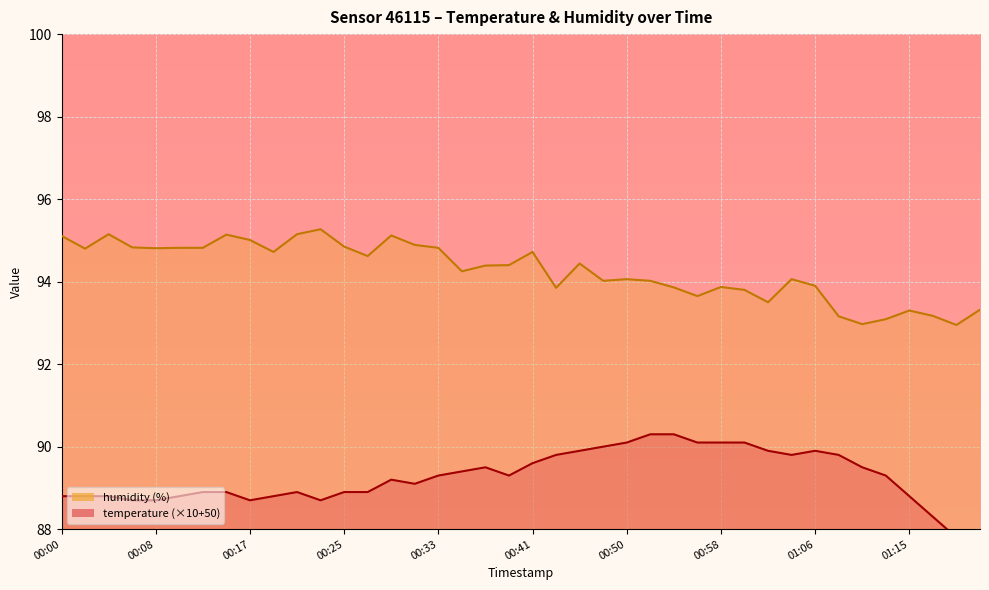

What is the total value across all series at 00:43?

183.6